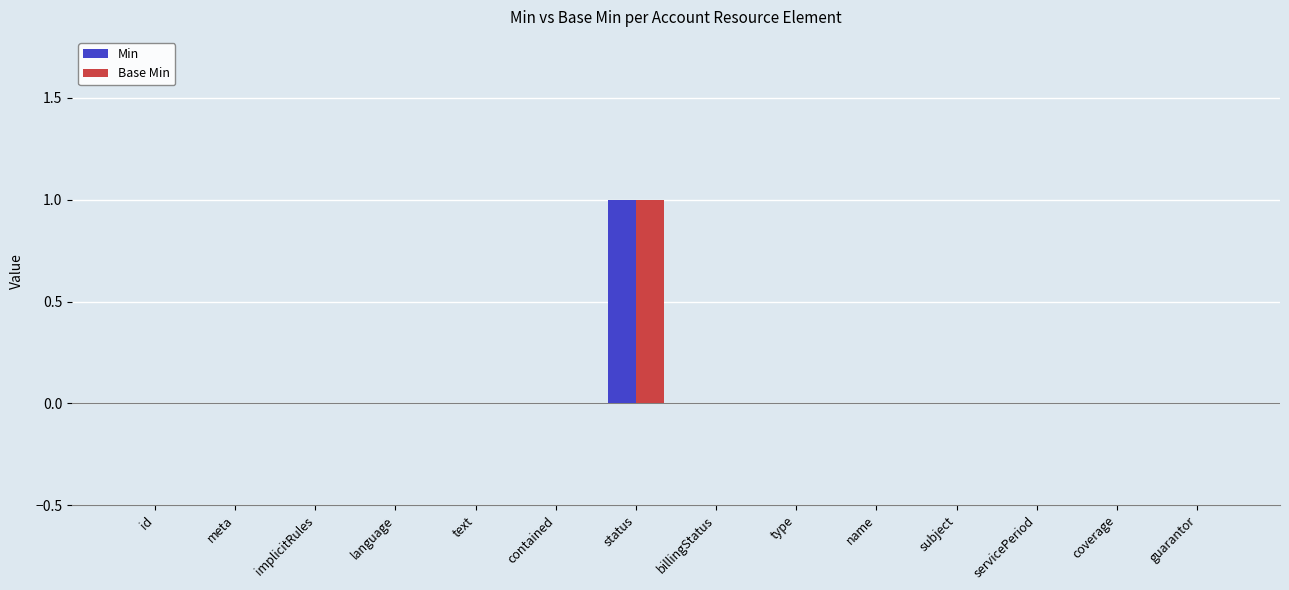

What is the maximum value for Min?

1